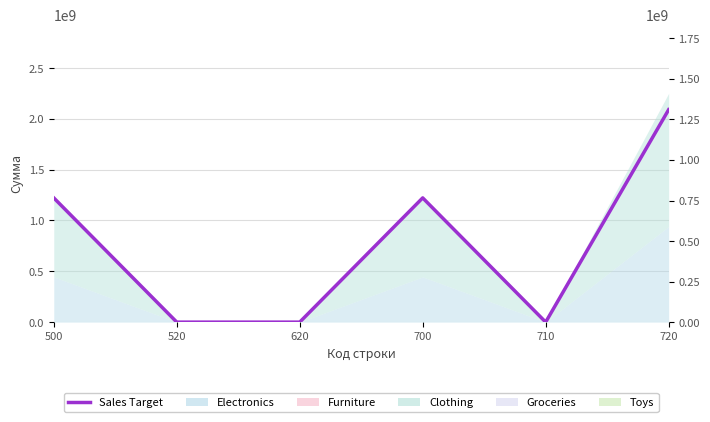

How many interior local peaks (higher than both neighbors) does the data have?

1